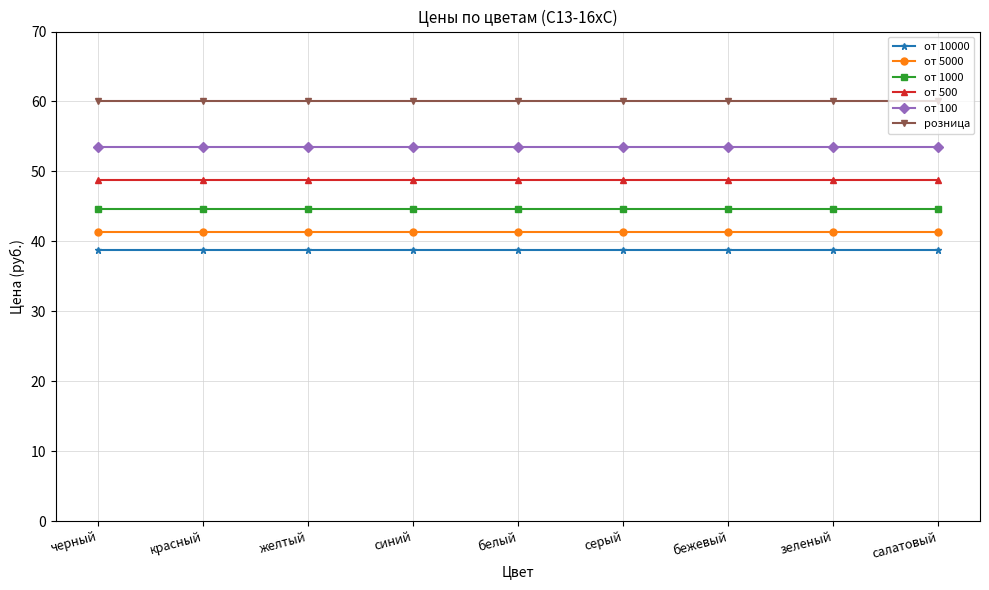

What is the maximum value for от 1000?

44.6